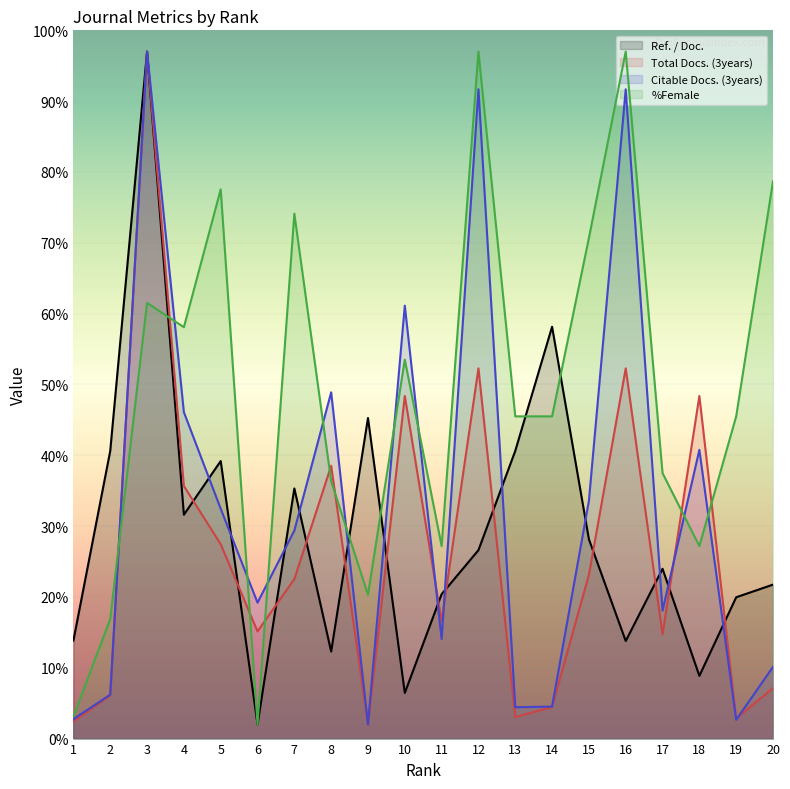

At which label does Total Docs. (3years) reach its minimum?

9